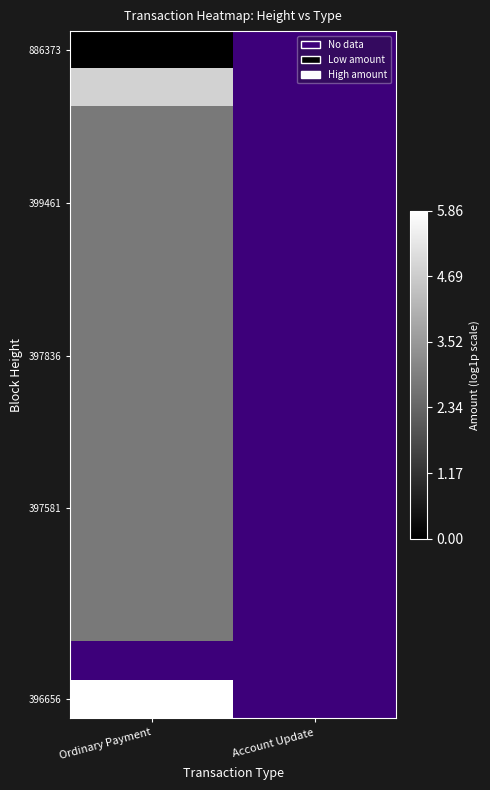

Which category has the lowest value across all series?

Ordinary Payment